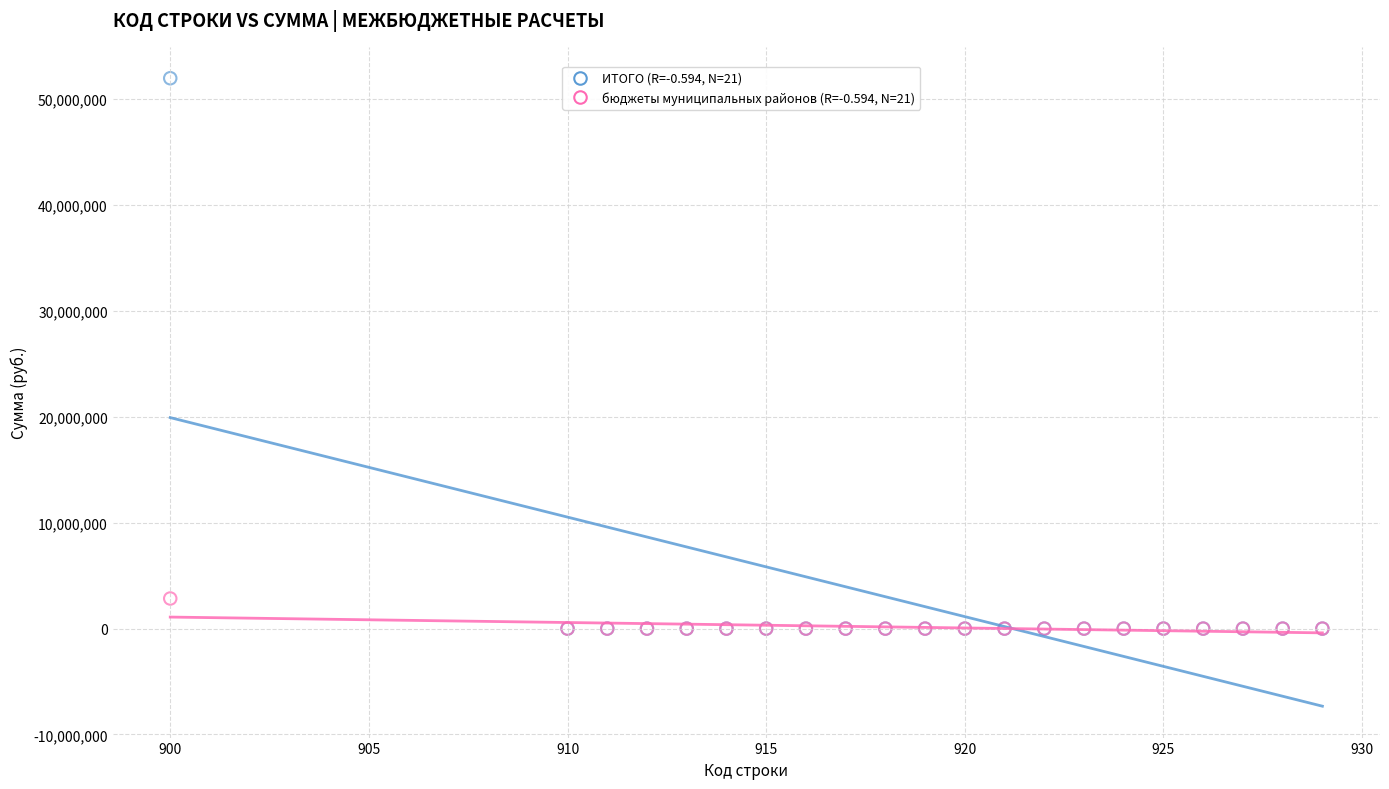

Across all series, what Y value is closest to 25993012?

2843777.1